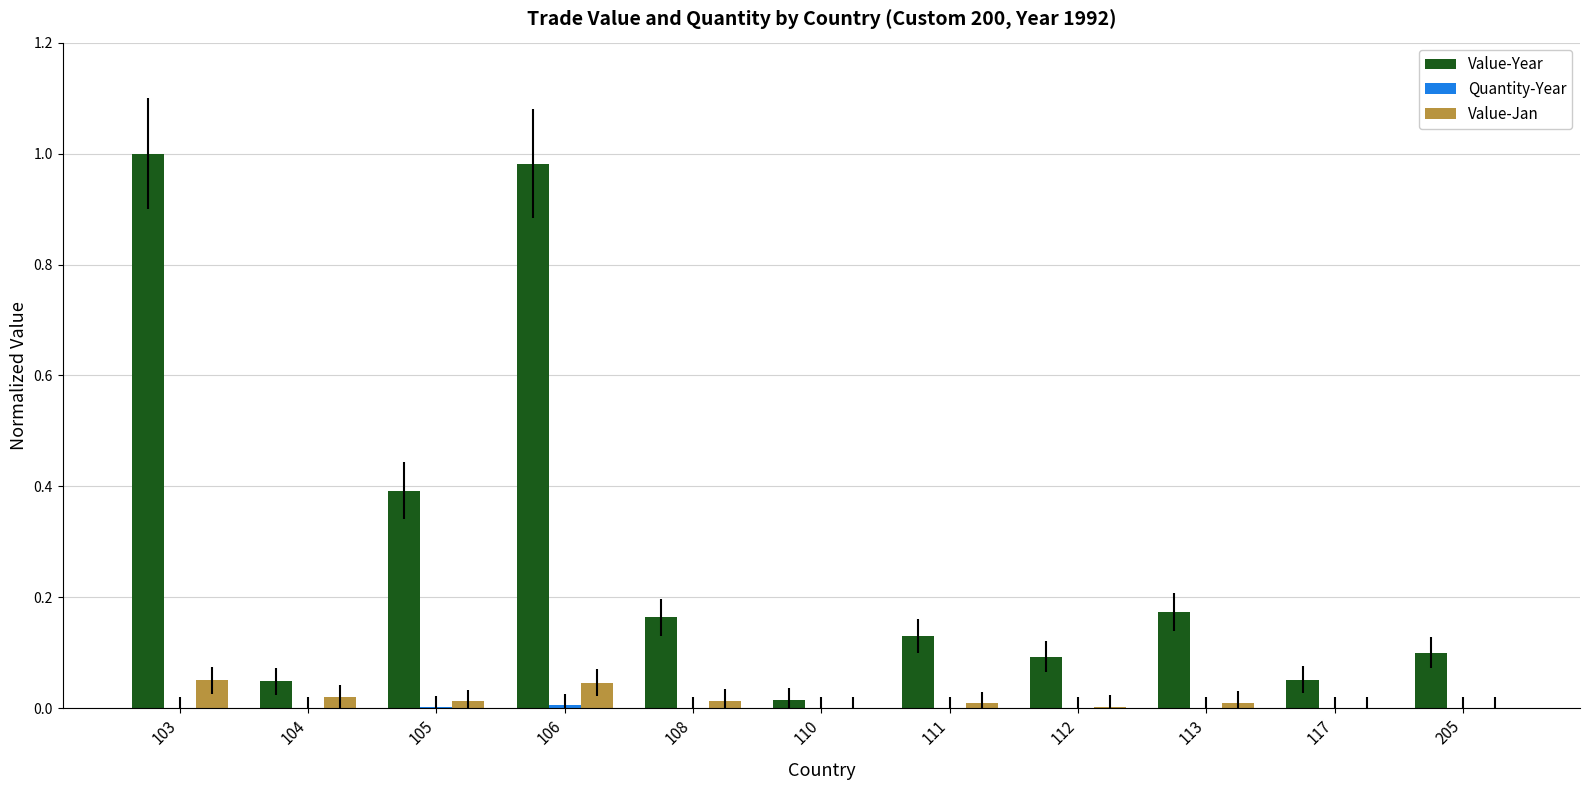

Which series has the widest spread of values?

Value-Year